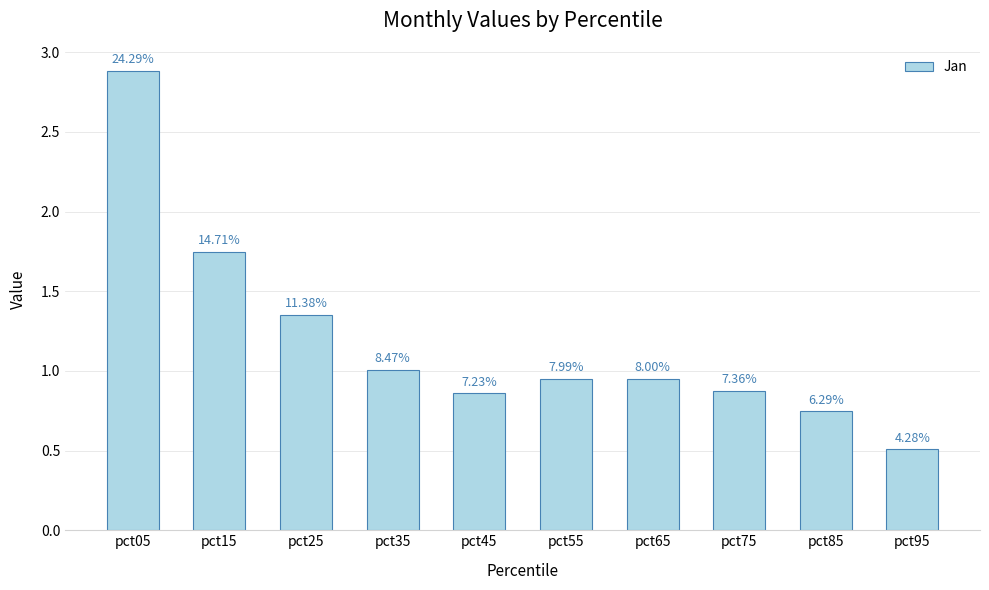

What is the maximum value shown in the chart?

2.9